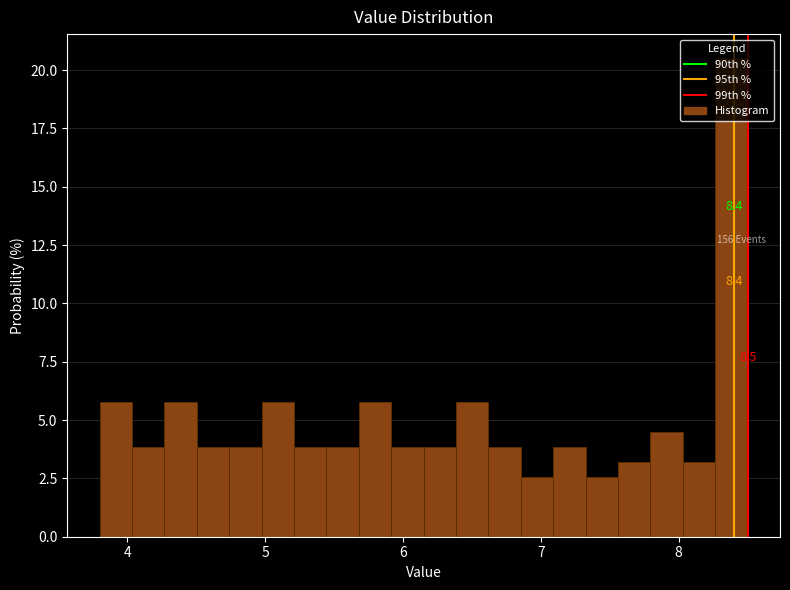

Read against the x-axis, roughly where is the centre of the tallest bar?

8.4